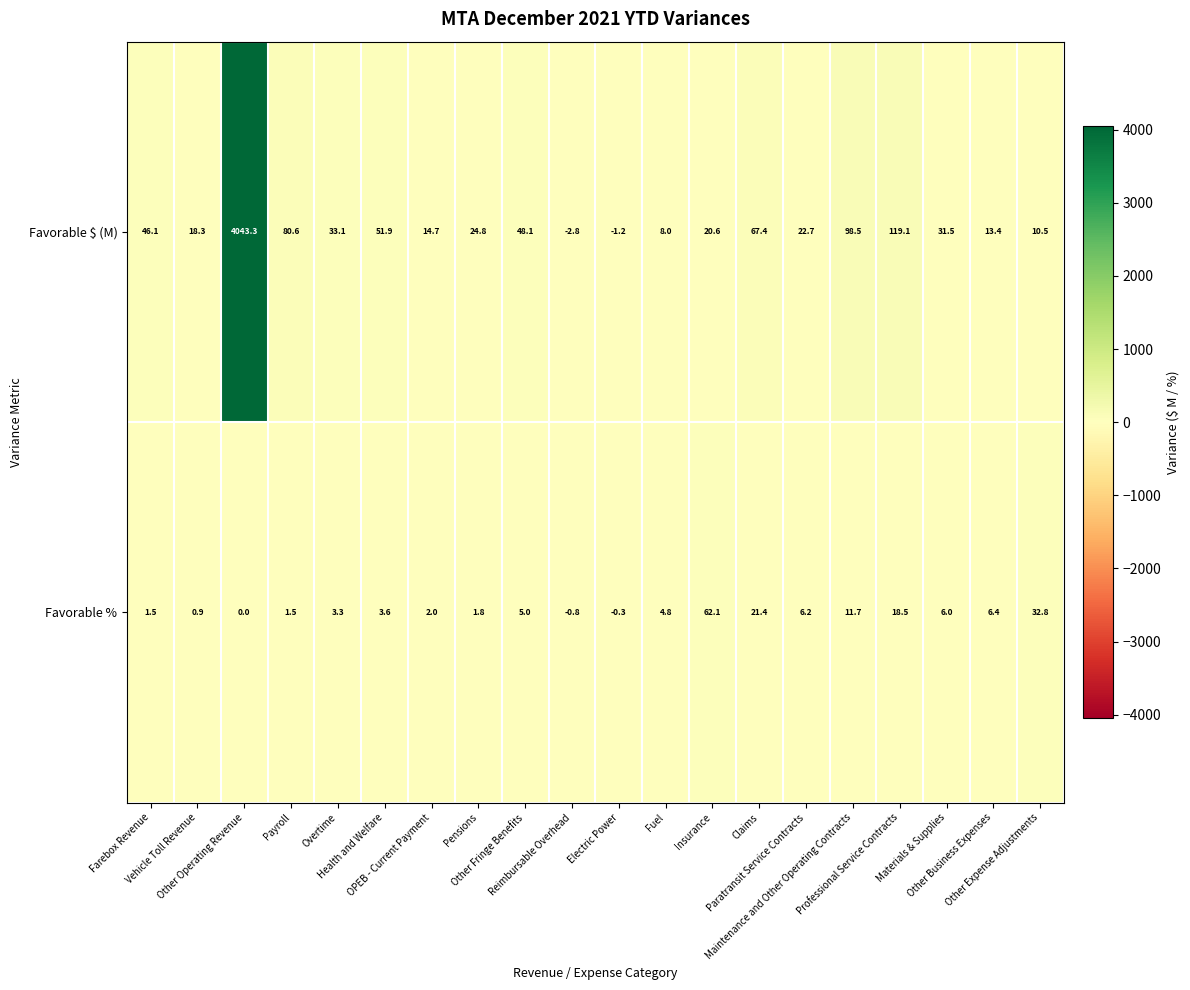

List the series in order of their peak value, lowest first.

Favorable %, Favorable $ (M)